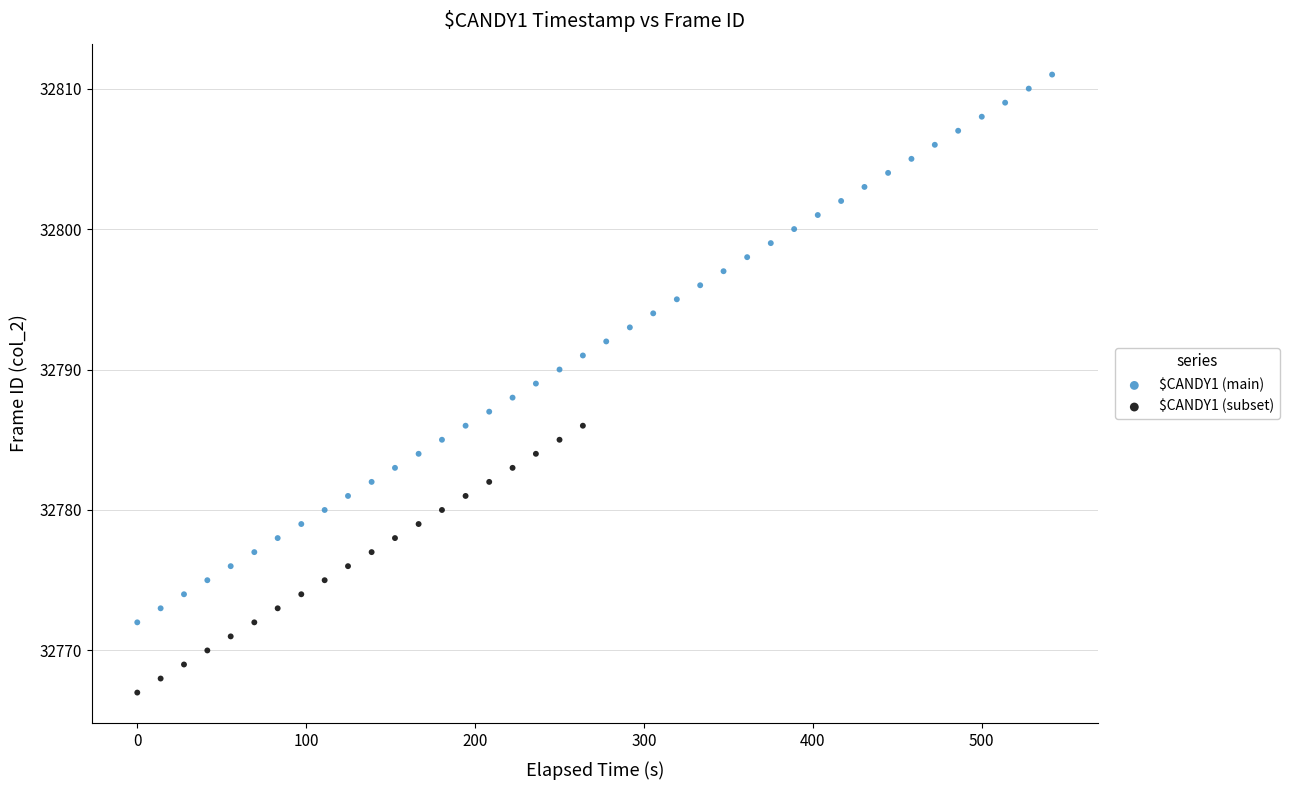

Which series reaches the maximum Y coordinate?

$CANDY1 (main)